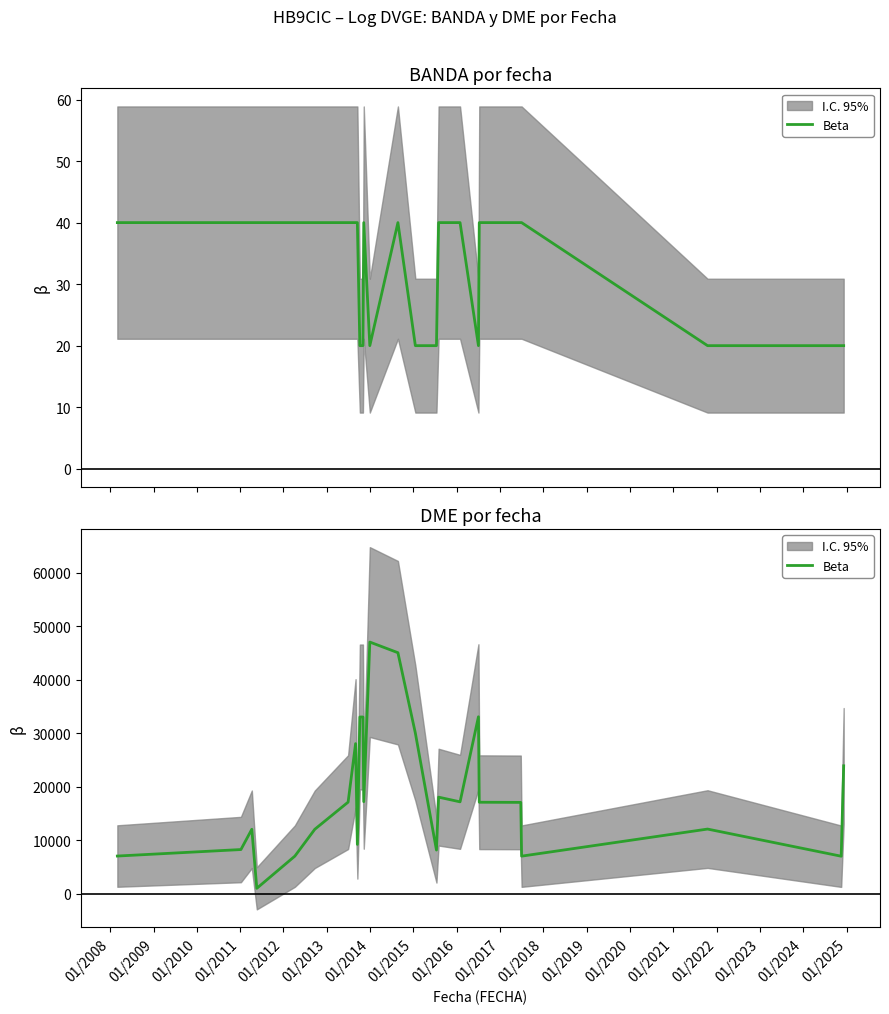

What is the difference between the maximum and second lowest values?

40042